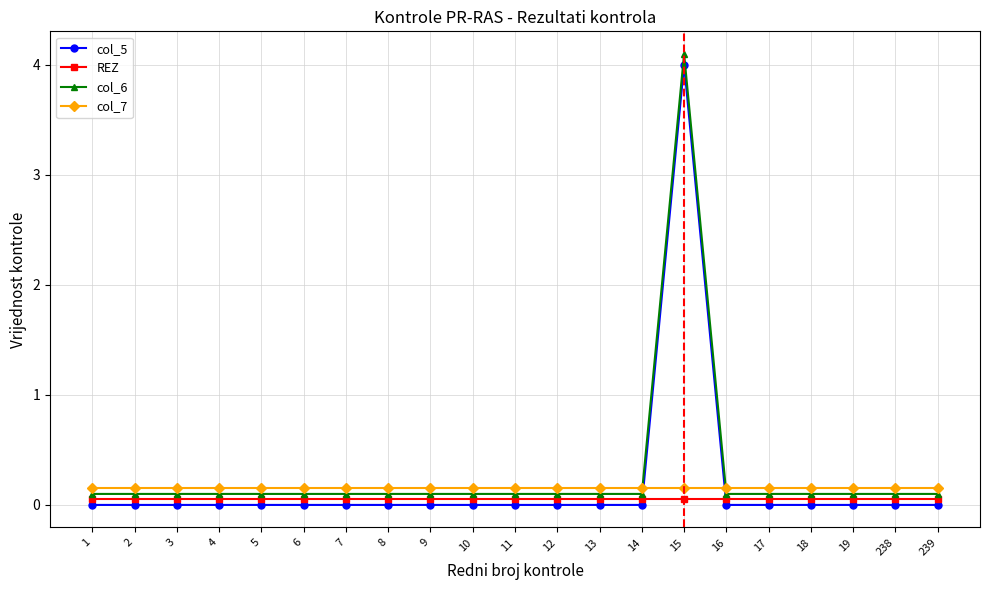

What is the difference between the maximum and minimum values in the col_5 series?

4.0